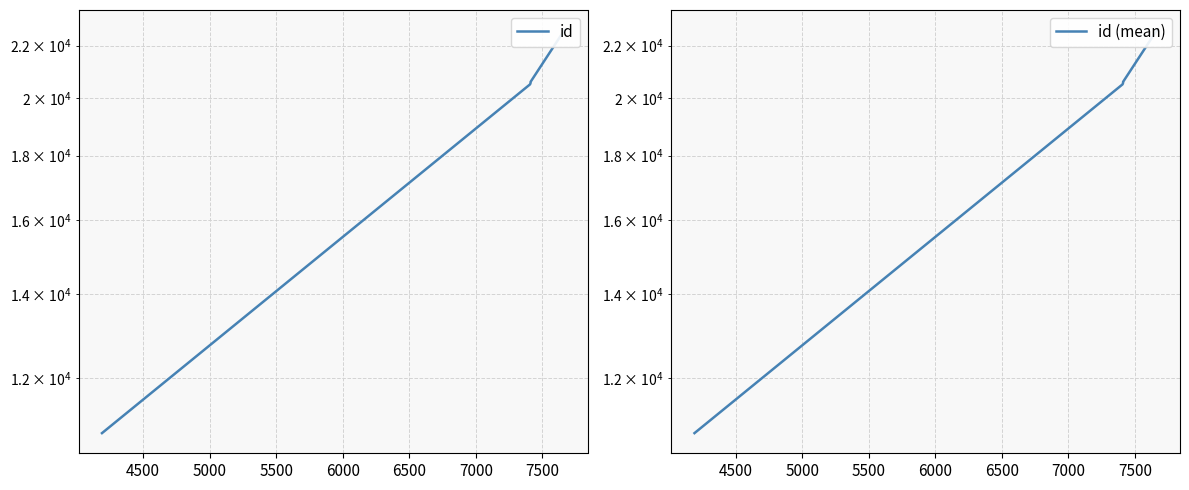

True or false: id and id (mean) intersect in this chart.

False